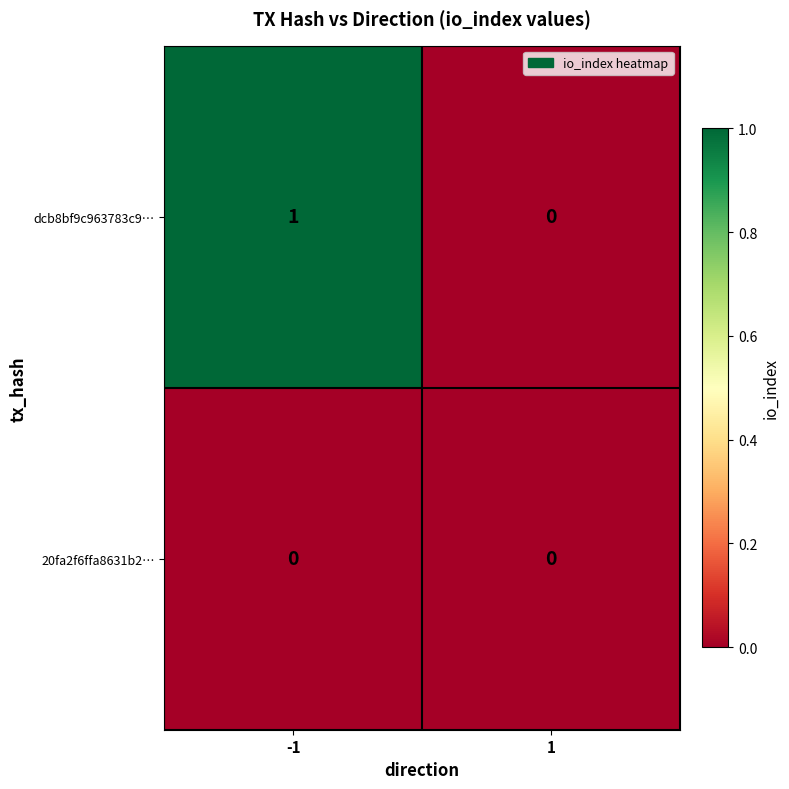

What is the difference between the highest and lowest values at -1?

1